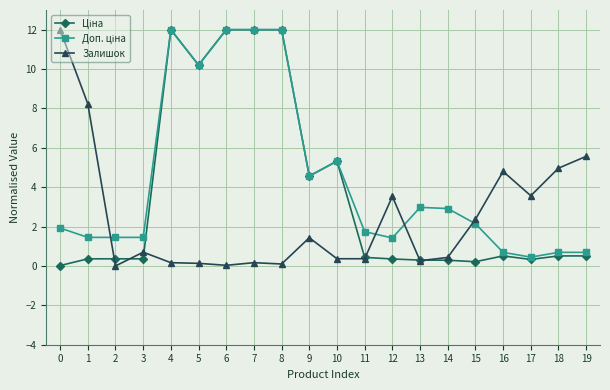

What is the spread (max minus min) of values at 11?

1.4